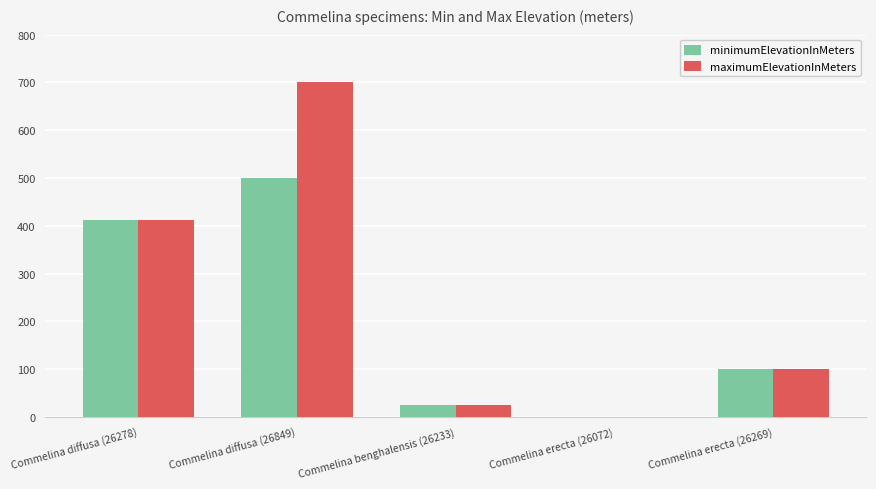

Which series has the largest total across all categories?

maximumElevationInMeters